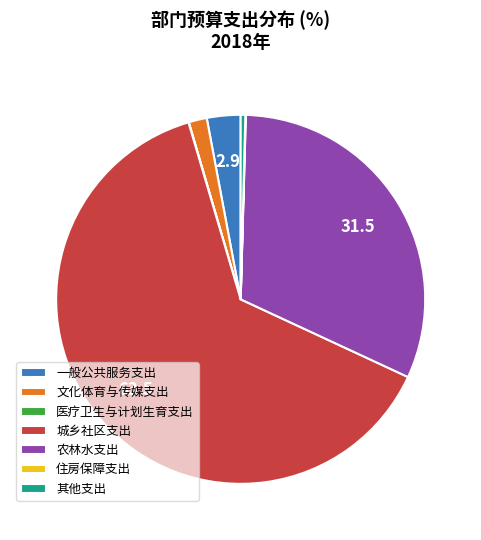

Which category accounts for the majority?

城乡社区支出